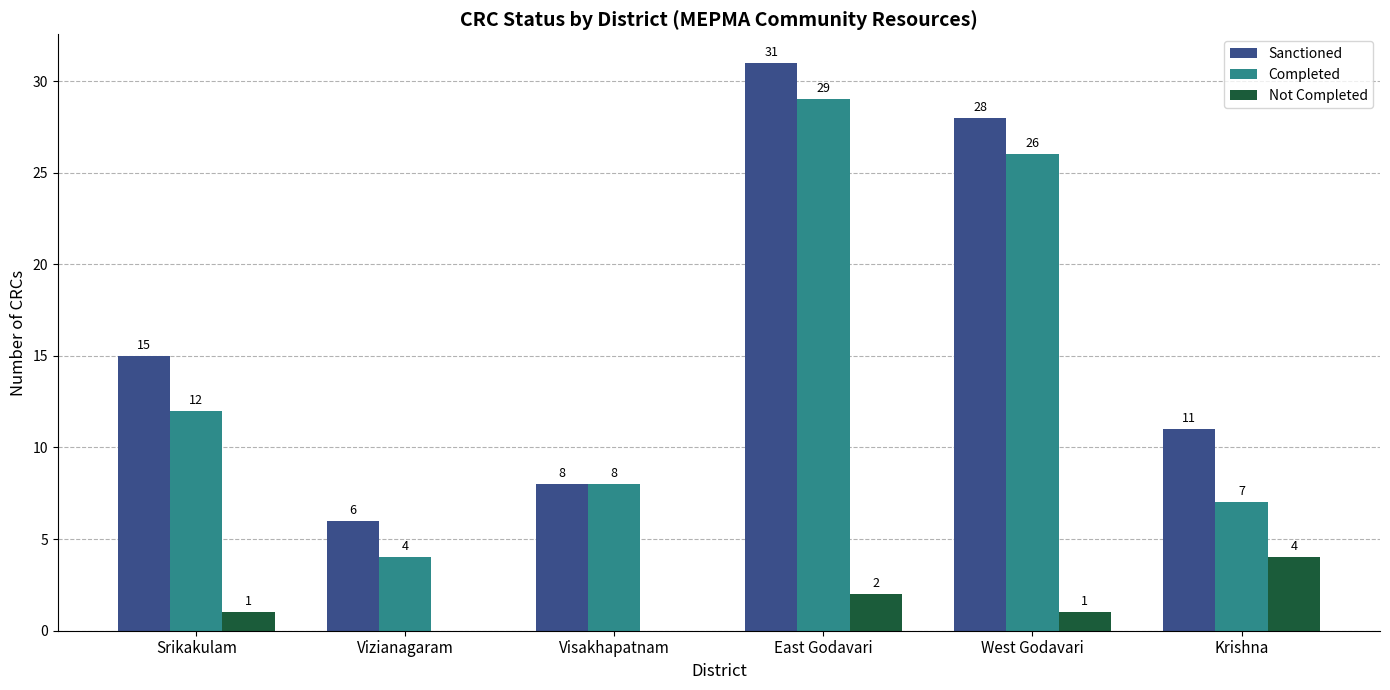

Which series changed the most between Srikakulam and West Godavari?

Completed